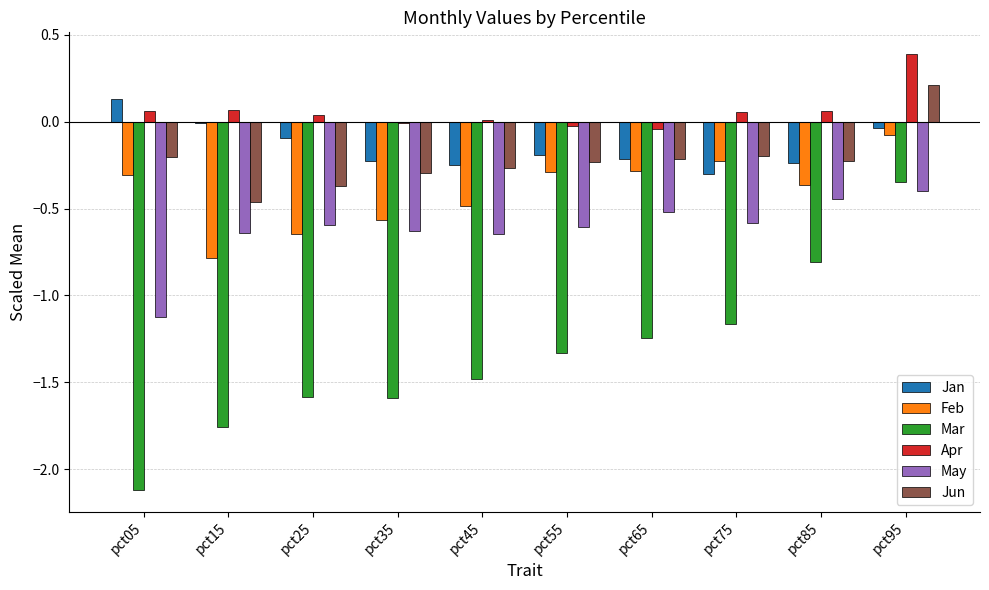

Which label corresponds to the largest value in the chart?

pct95